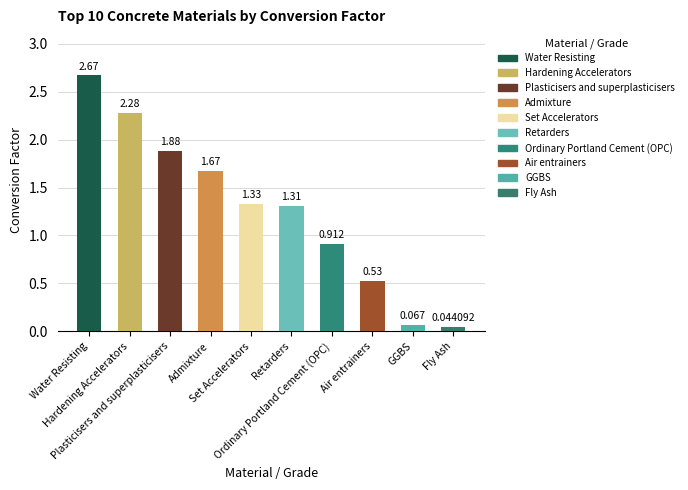

How many data points does each series have?

10